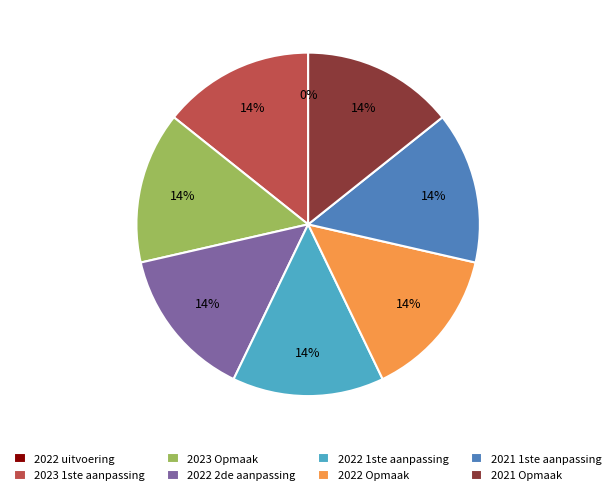

True or false: 2022 Opmaak accounts for 14% of the total.

True